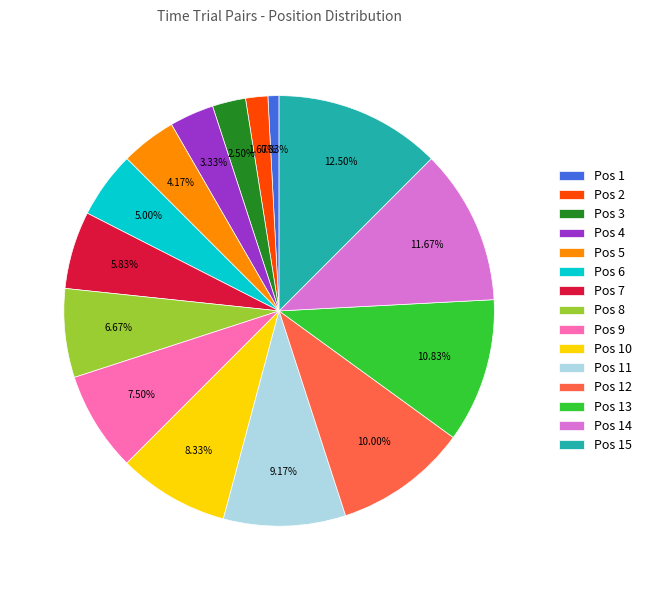

To the nearest percent, what is the average slice percentage?

7%